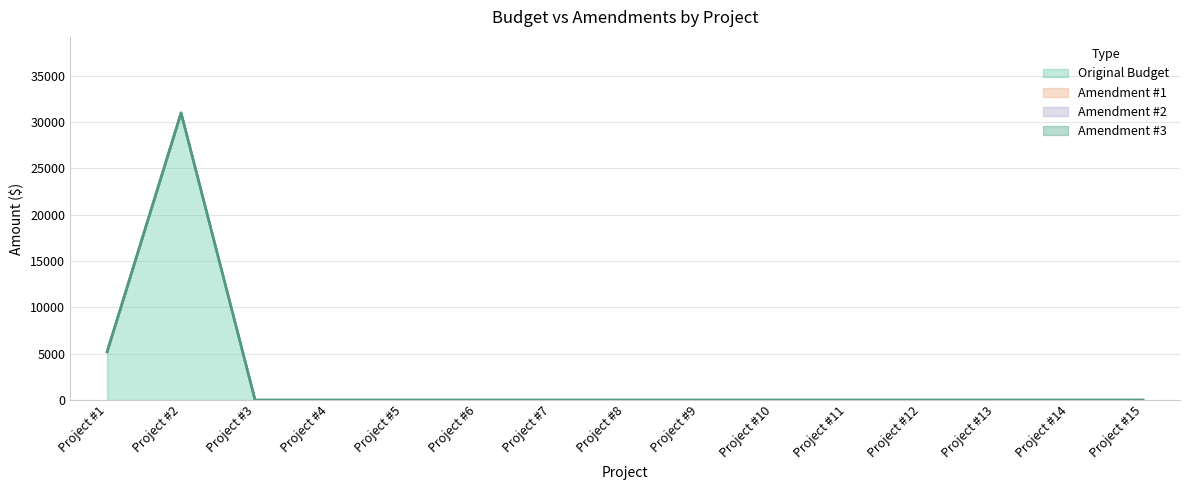

Which label corresponds to the smallest value in the chart?

Project #3